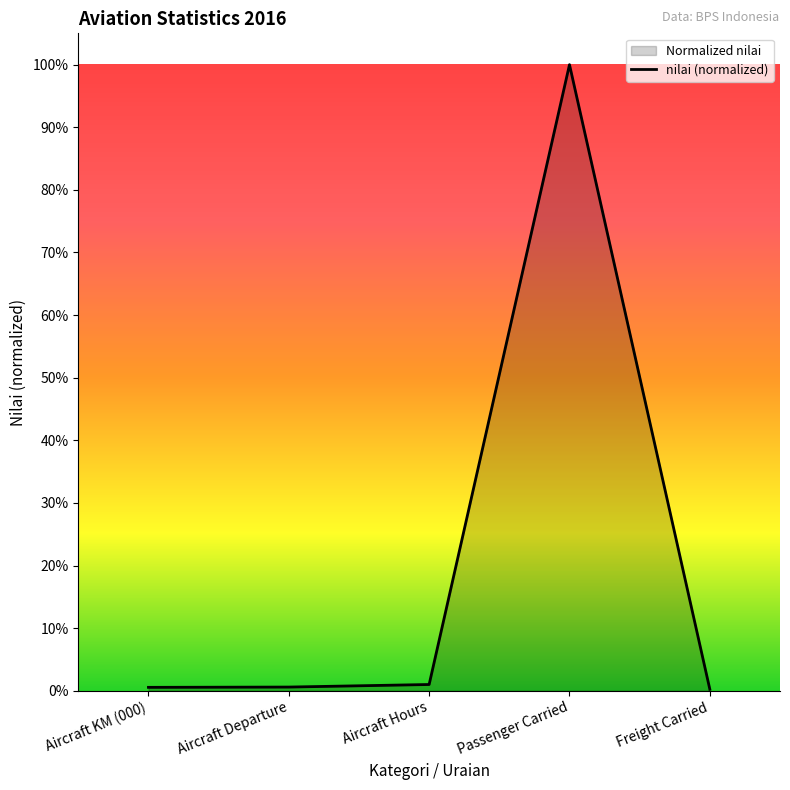

What is the average value?

0.2